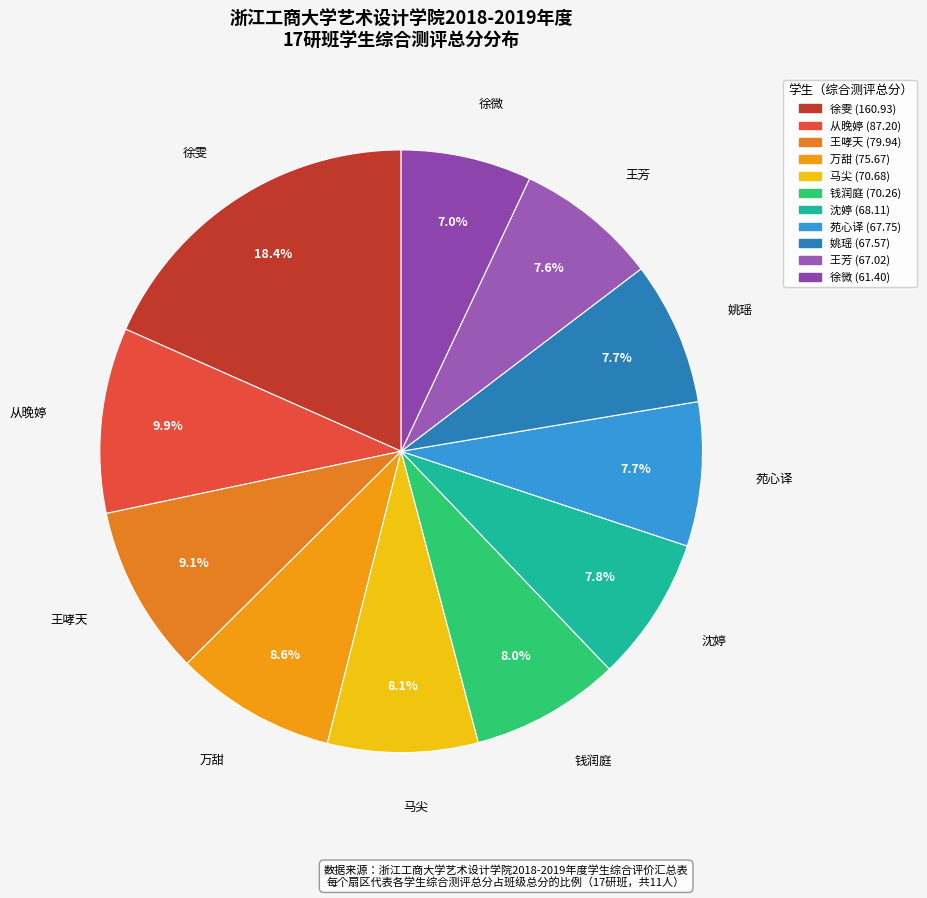

Approximately how many times larger is the value at 姚瑶 compared to 万甜?

0.9